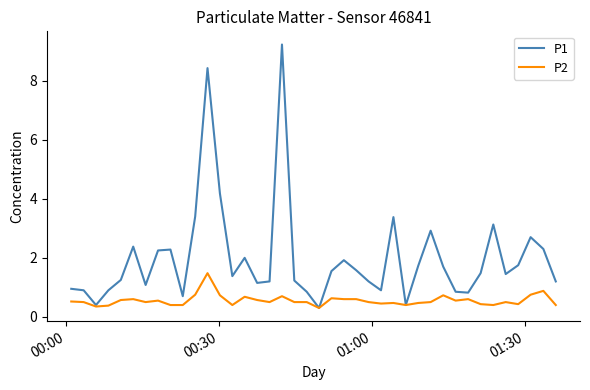

What is the minimum value for P2?

0.3